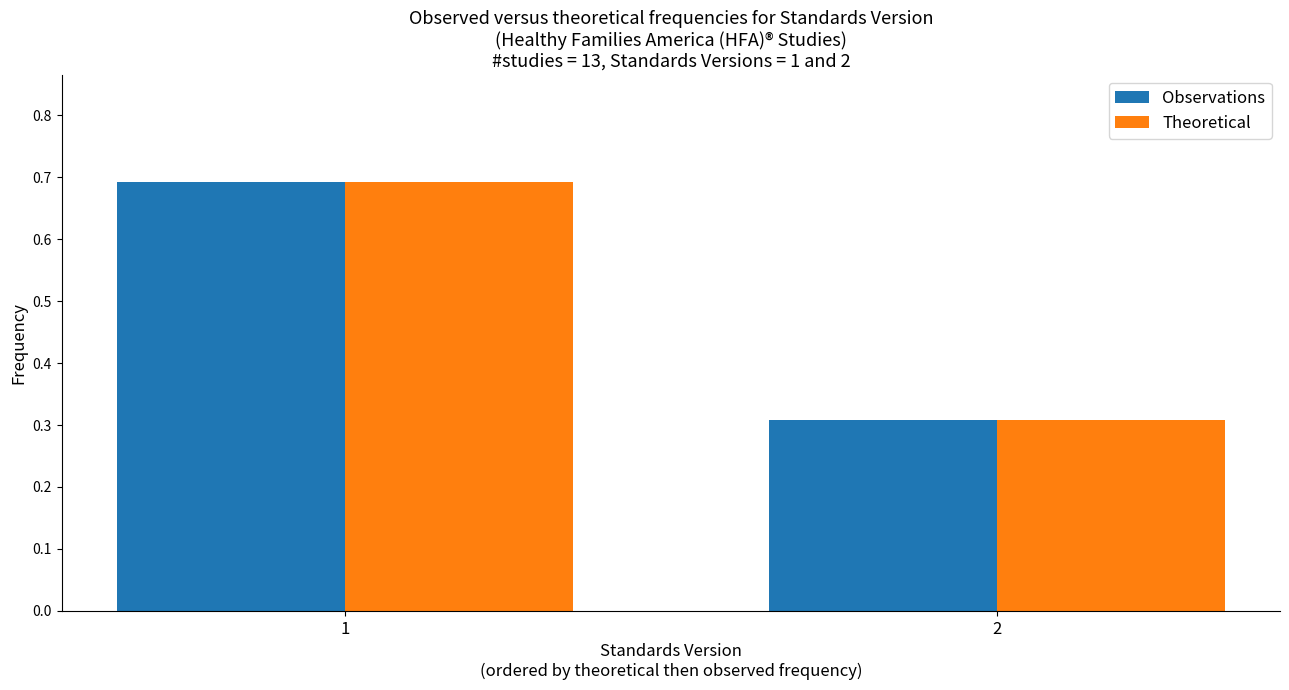

What is the value of the Theoretical bar at the 2nd from the left?

0.3